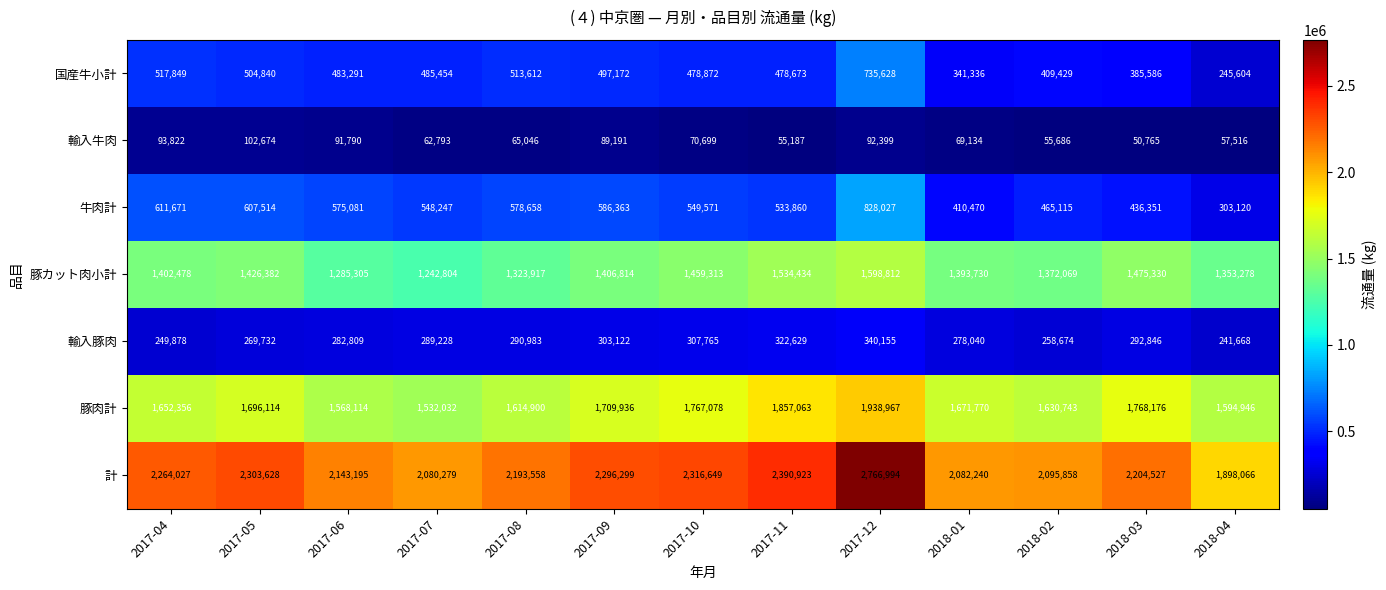

Which series has the largest range (max minus min)?

計